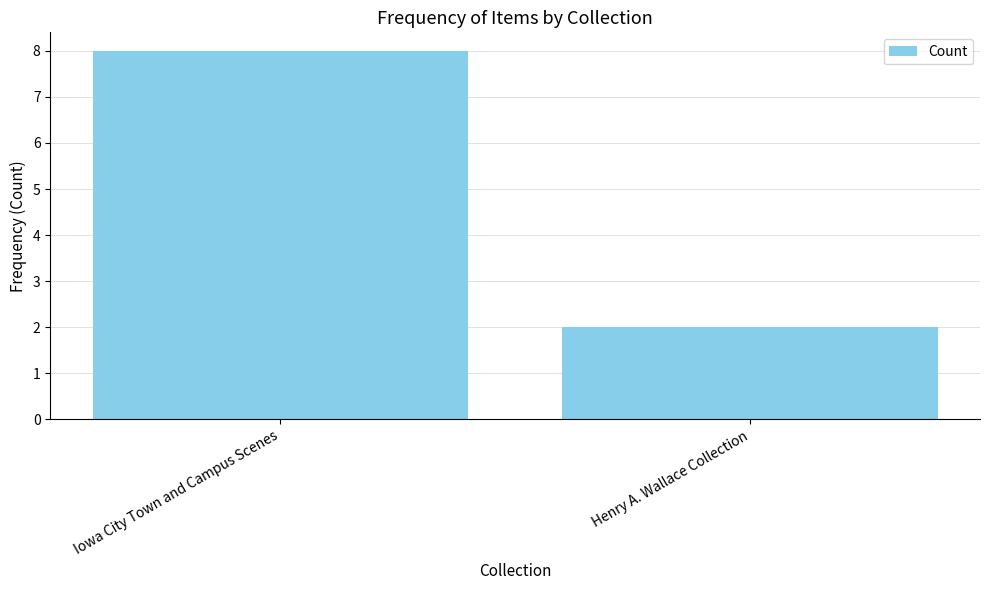

Which has a higher value, Henry A. Wallace Collection or Iowa City Town and Campus Scenes?

Iowa City Town and Campus Scenes